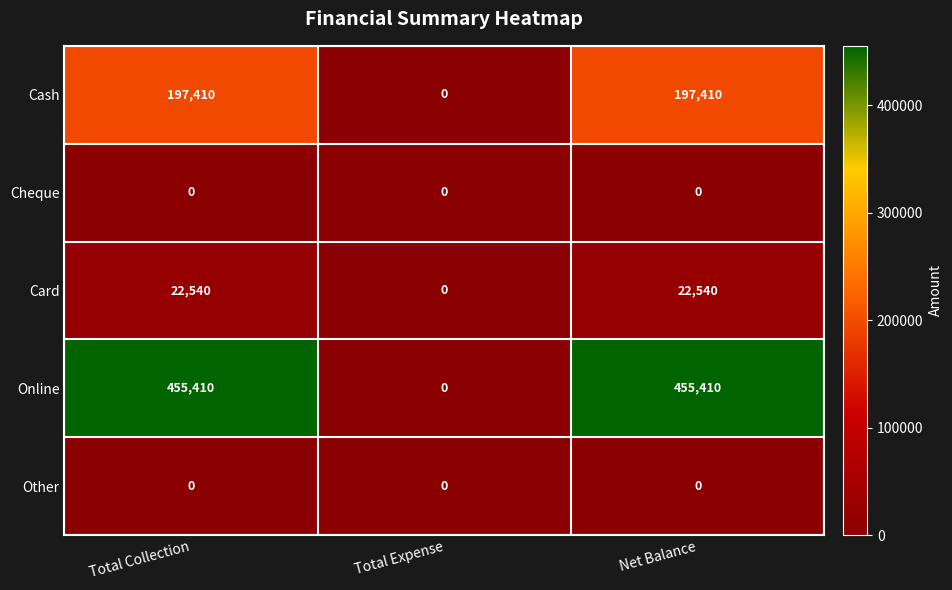

Reading left to right, transcribe all the data shown in this chart.

Cash: 197410	0	197410
Cheque: 0	0	0
Card: 22540	0	22540
Online: 455410	0	455410
Other: 0	0	0